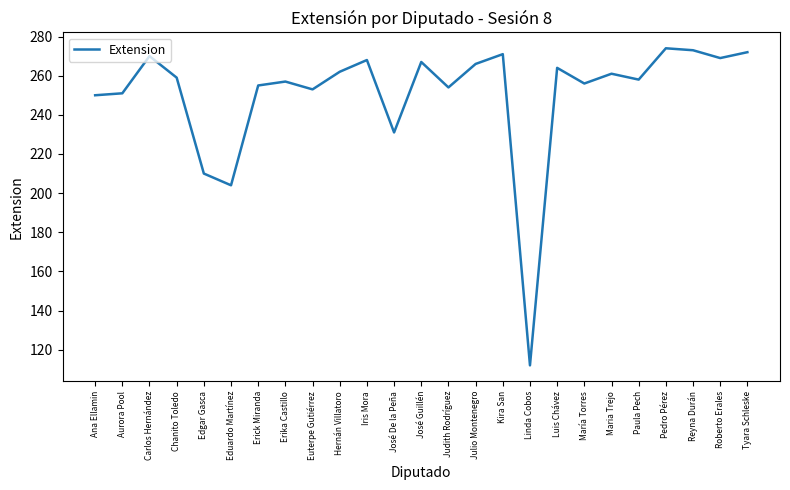

Is it true that the value at Judith Rodríguez is 435?

False